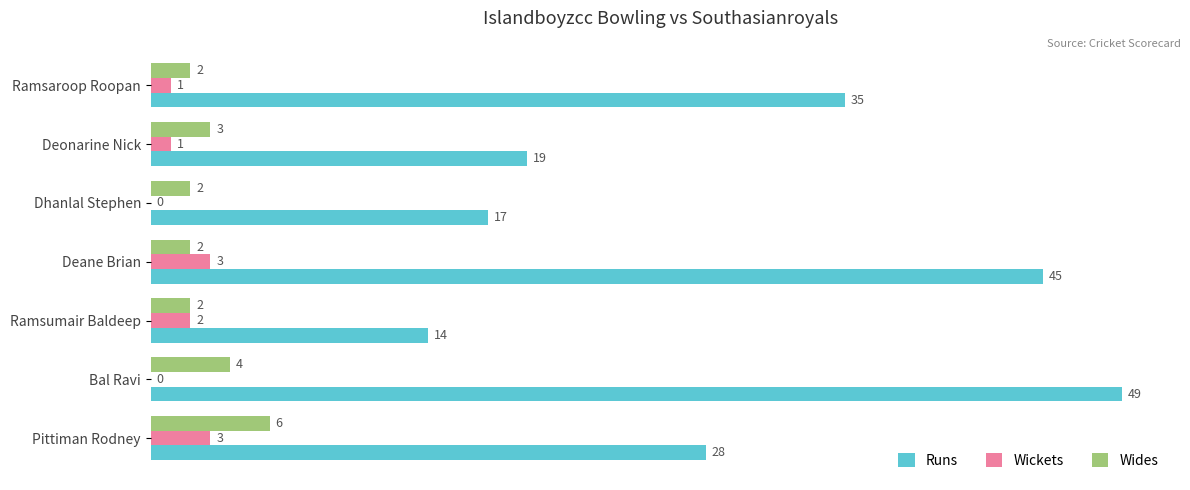

What is the sum of all Runs values?

207